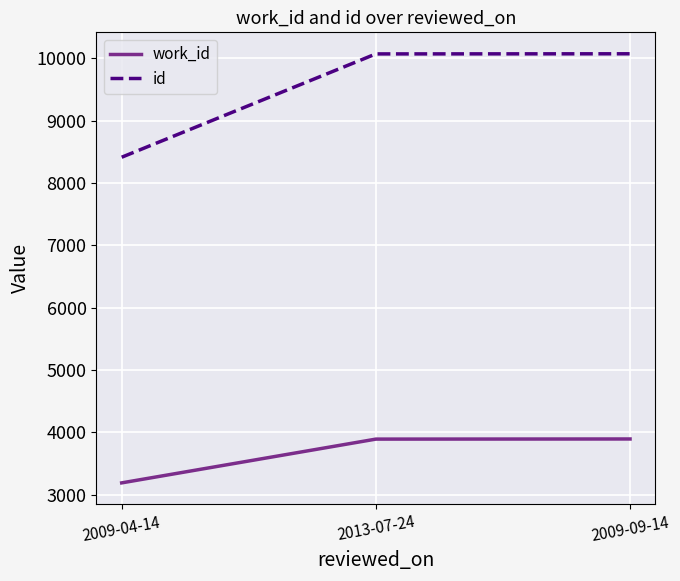

The value of id at 2009-04-14 is 5484. True or false?

False